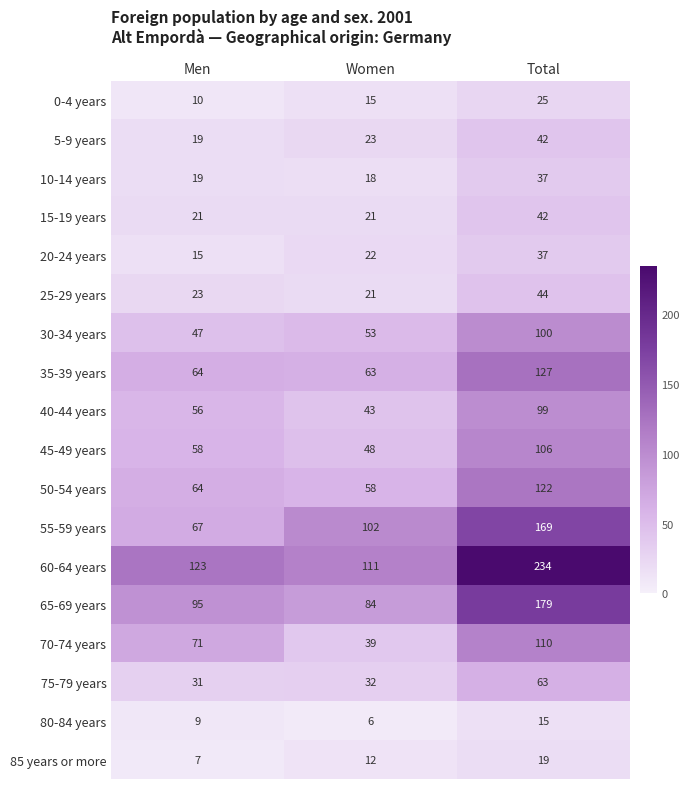

What is the difference between the maximum and minimum values in the 85 years or more series?

12